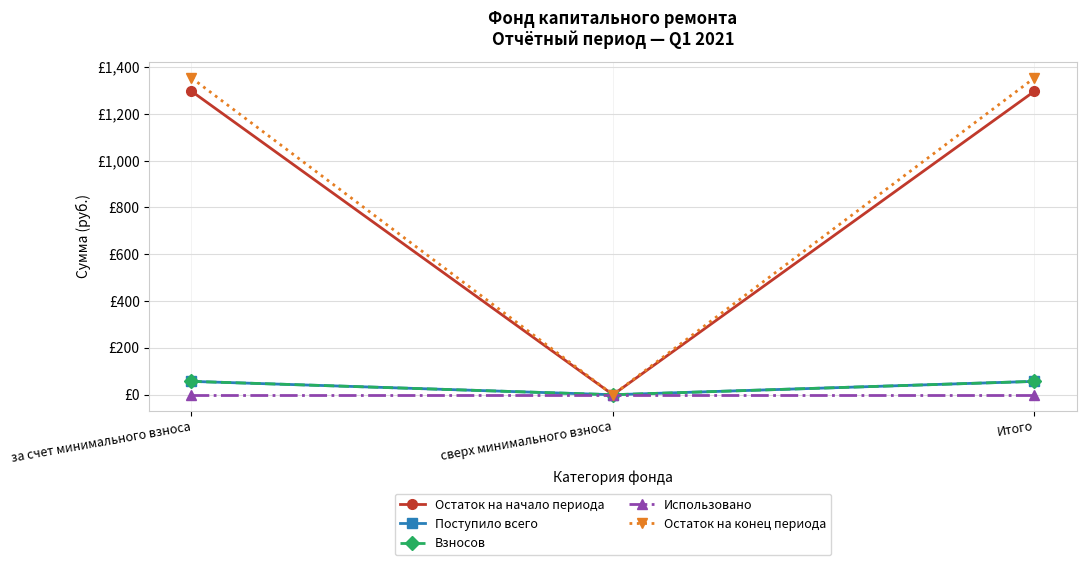

Is this an area chart (filled region under the line)?

No